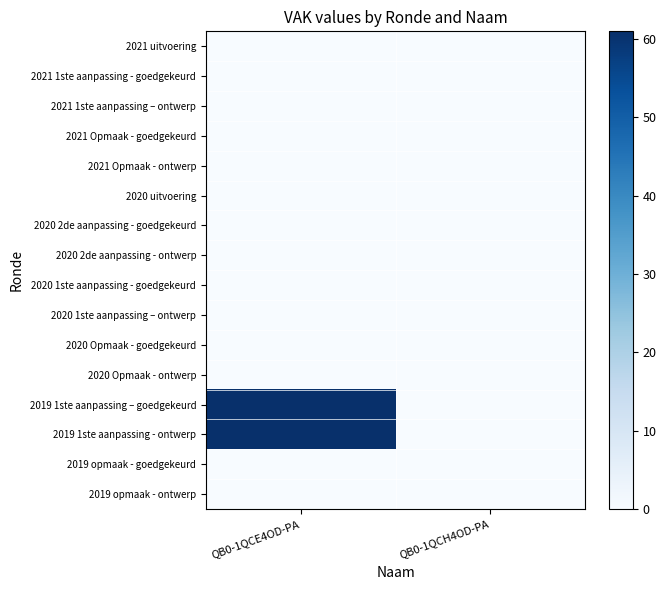

At which category does the chart reach its peak across all series?

QB0-1QCE4OD-PA